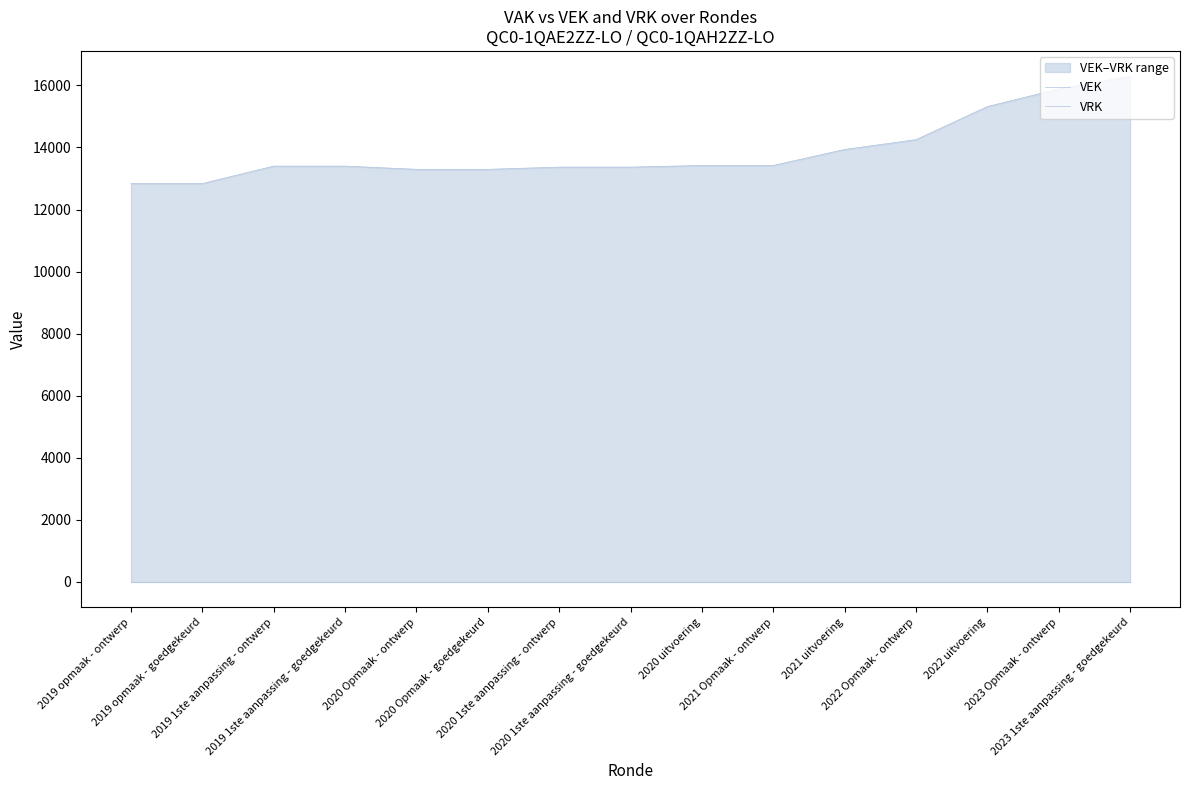

What is the difference between the maximum and minimum values in the VEK series?

3458